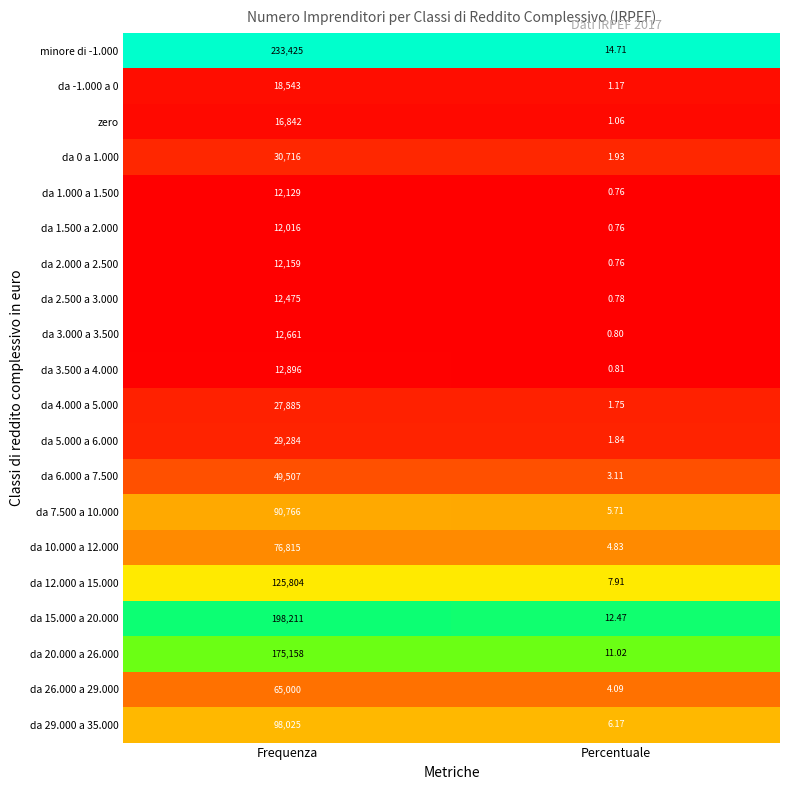

Which series changed the most between Frequenza and Percentuale?

minore di -1.000